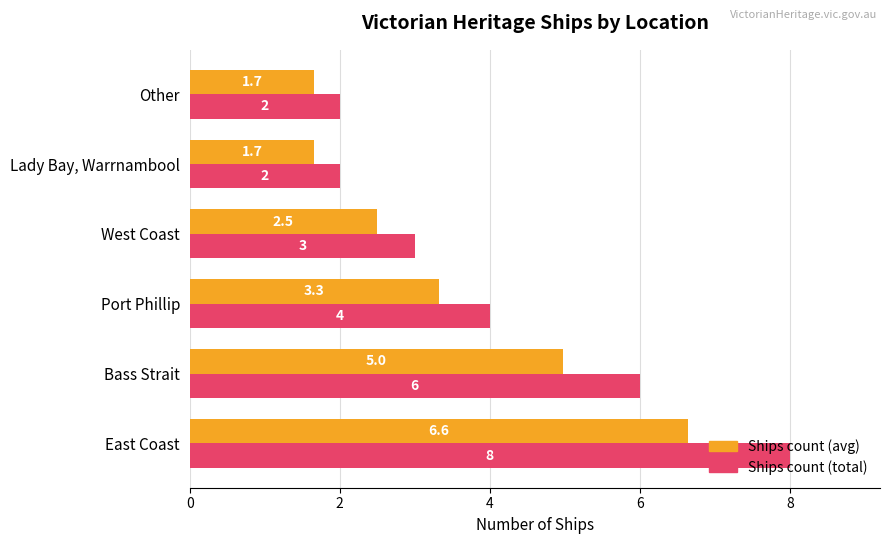

Which series has the largest total across all categories?

Ships count (total)